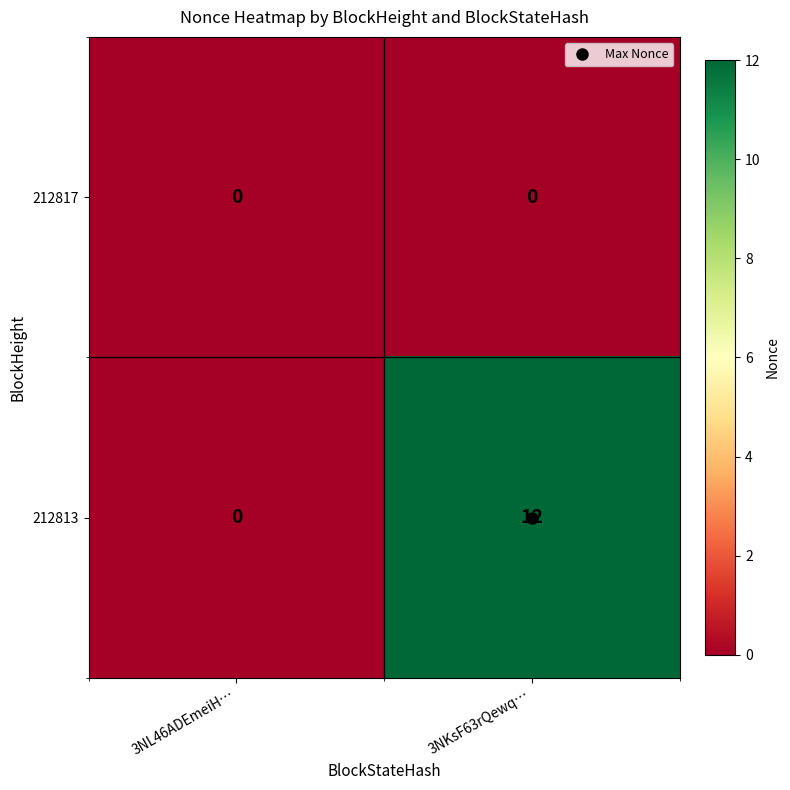

Which series has the largest total across all categories?

212813